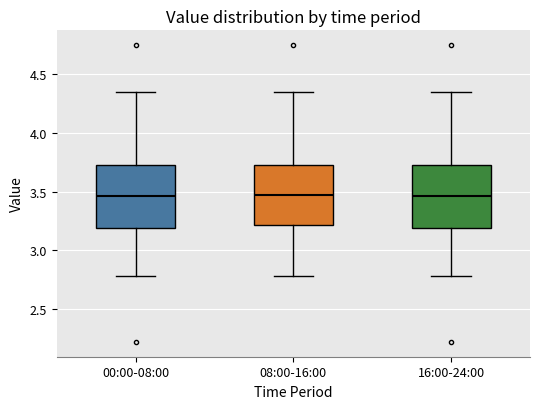

Where does the upper whisker of the box for 08:00-16:00 end on the y-axis? The values are not printed on the chart, so give them approximately, as read against the axis.

4.35